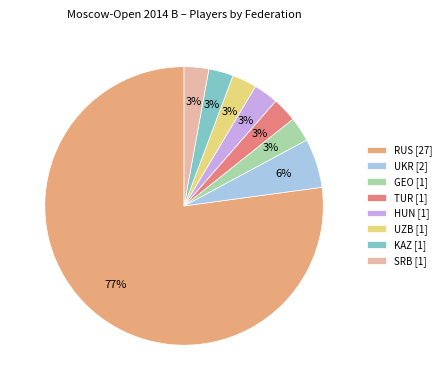

What is the largest slice in the pie chart?

RUS [27]